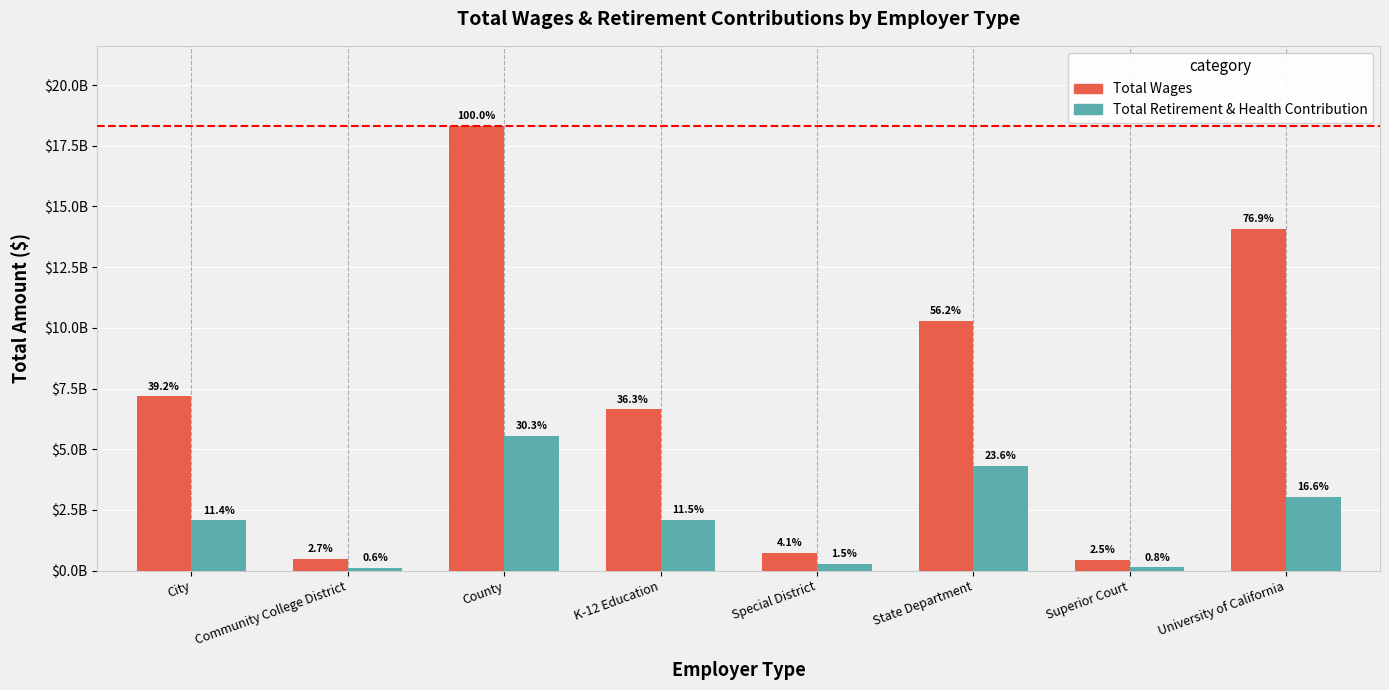

Does the chart contain stacked bars?

No